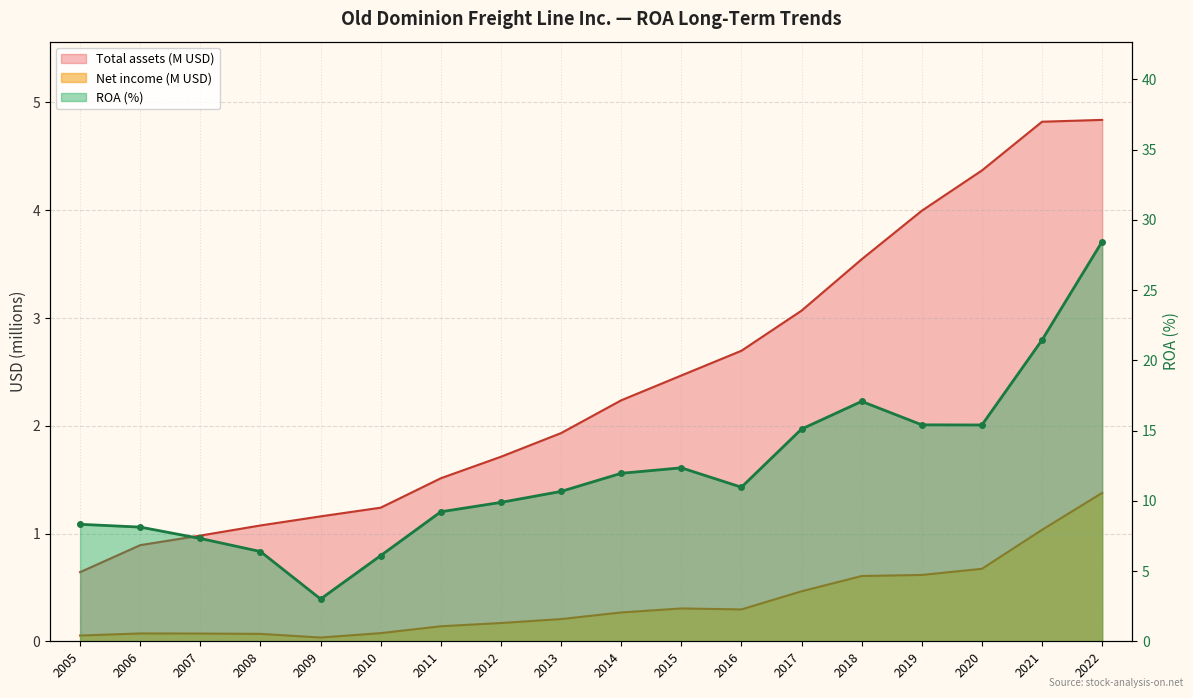

Which series has the largest total across all categories?

ROA